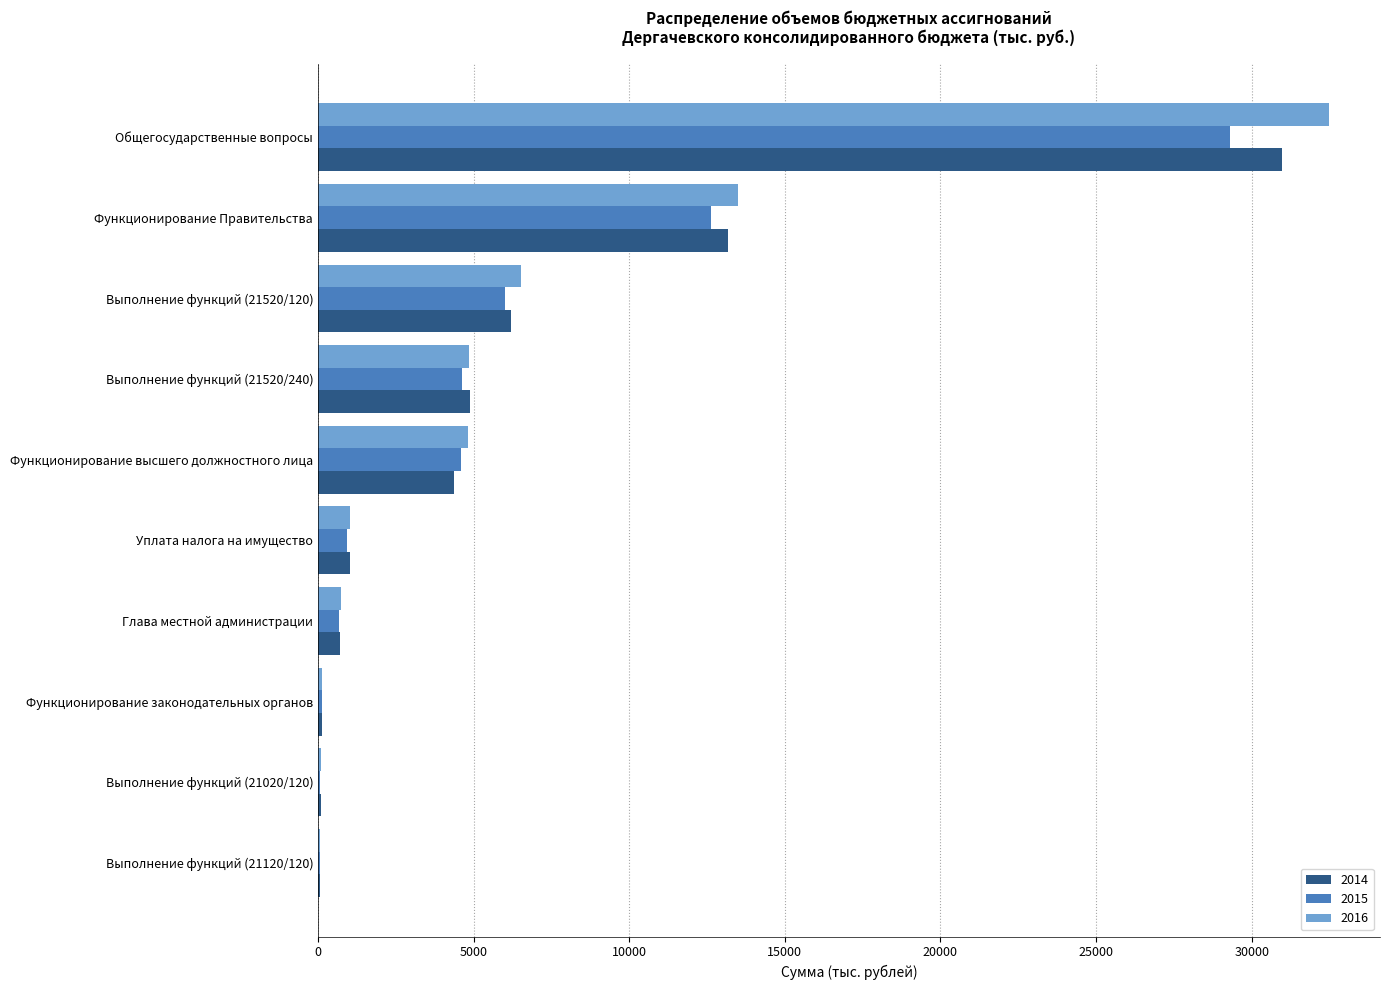

What is the greatest value displayed?

32498.3